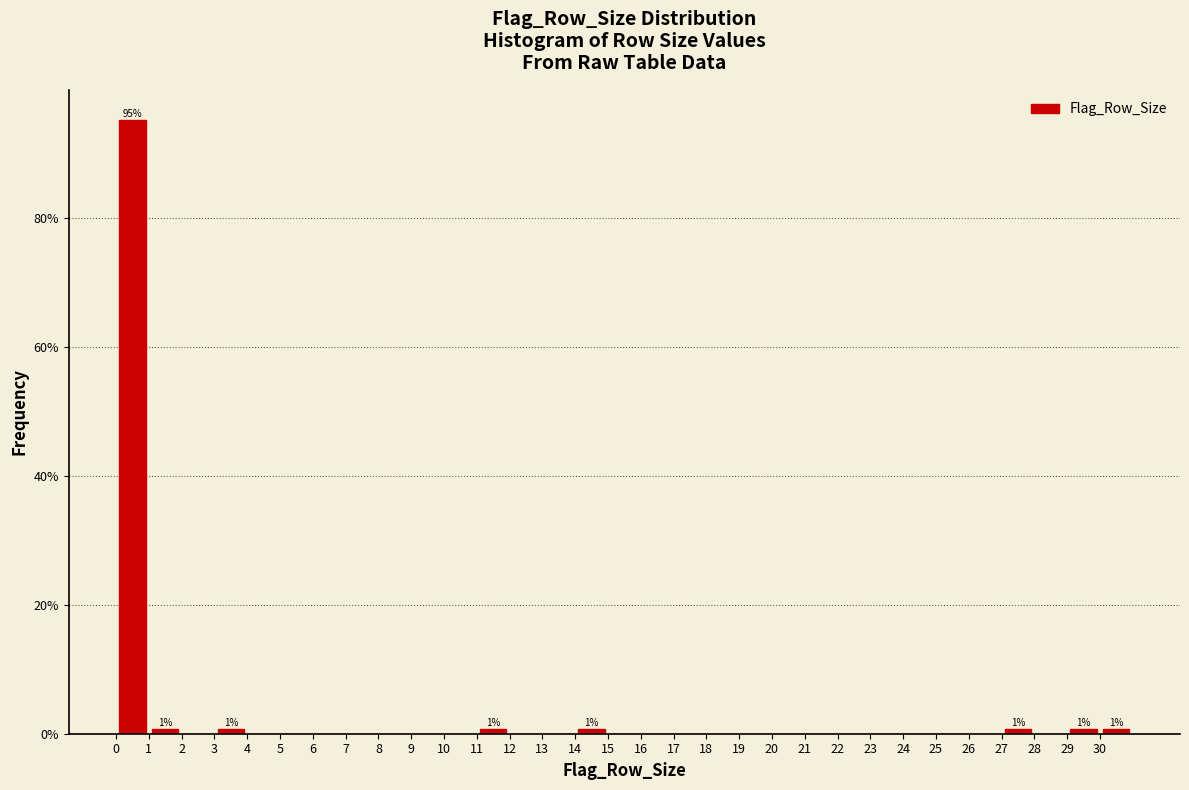

Which range on the x-axis has the tallest bar?

0 to 1